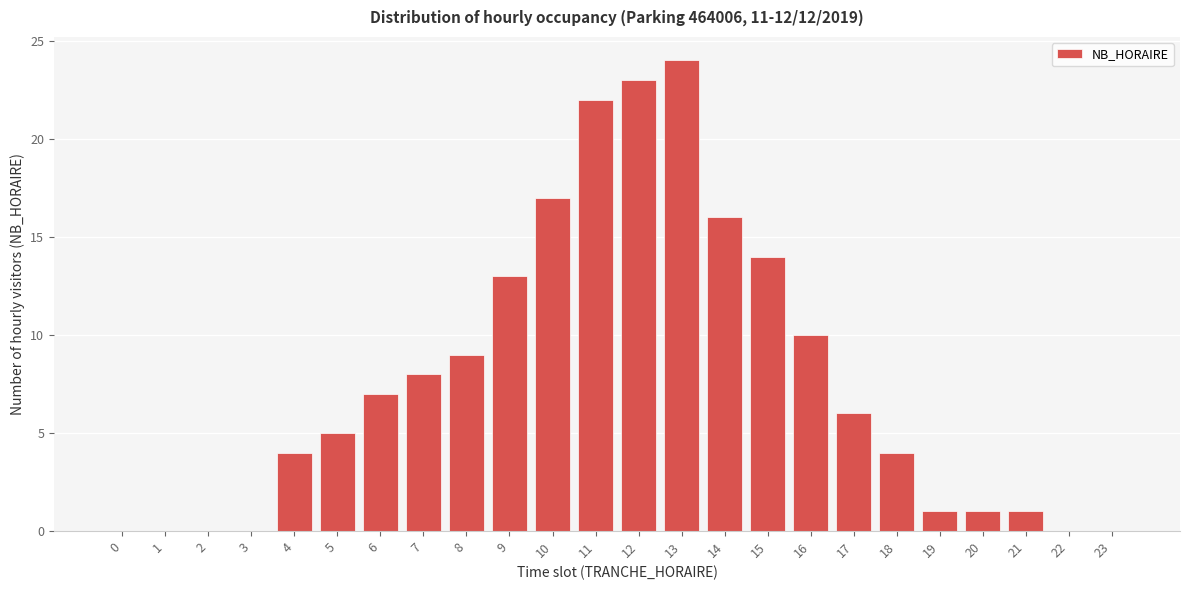

Reading left to right, transcribe all the data shown in this chart.

0=0	1=0	2=0	3=0	4=4	5=5	6=7	7=8	8=9	9=13	10=17	11=22	12=23	13=24	14=16	15=14	16=10	17=6	18=4	19=1	20=1	21=1	22=0	23=0